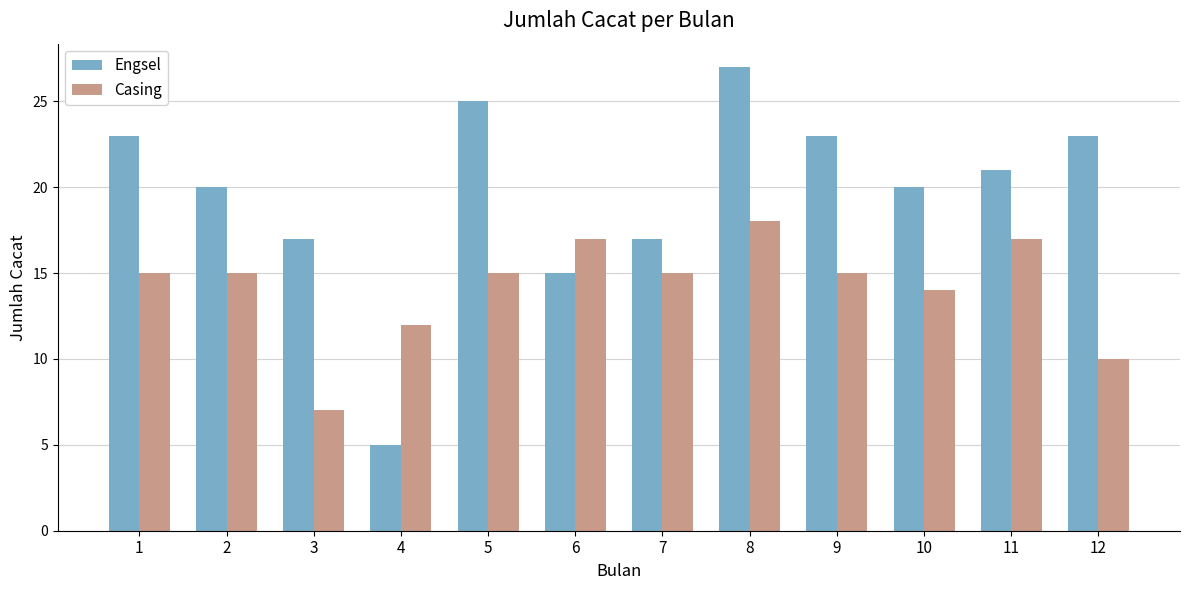

Between 1 and 8, which series saw the biggest shift?

Engsel